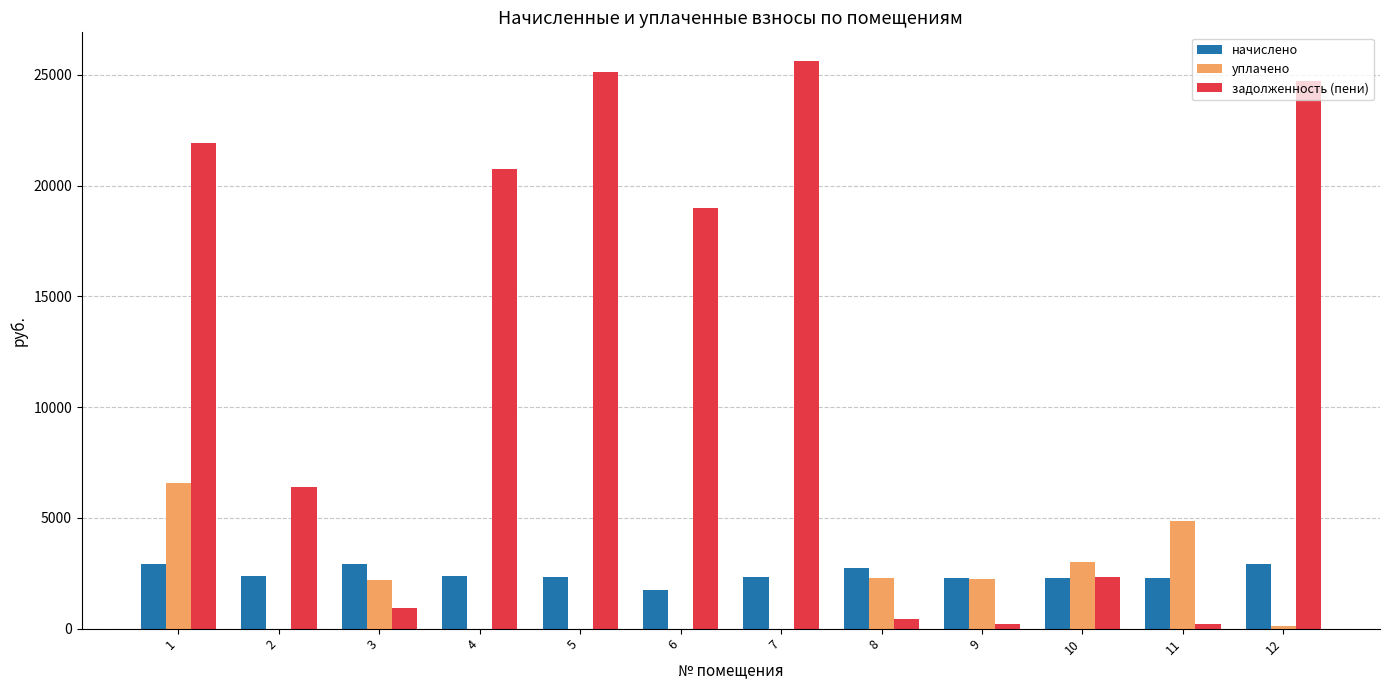

Which series changed the most between 3 and 6?

задолженность (пени)